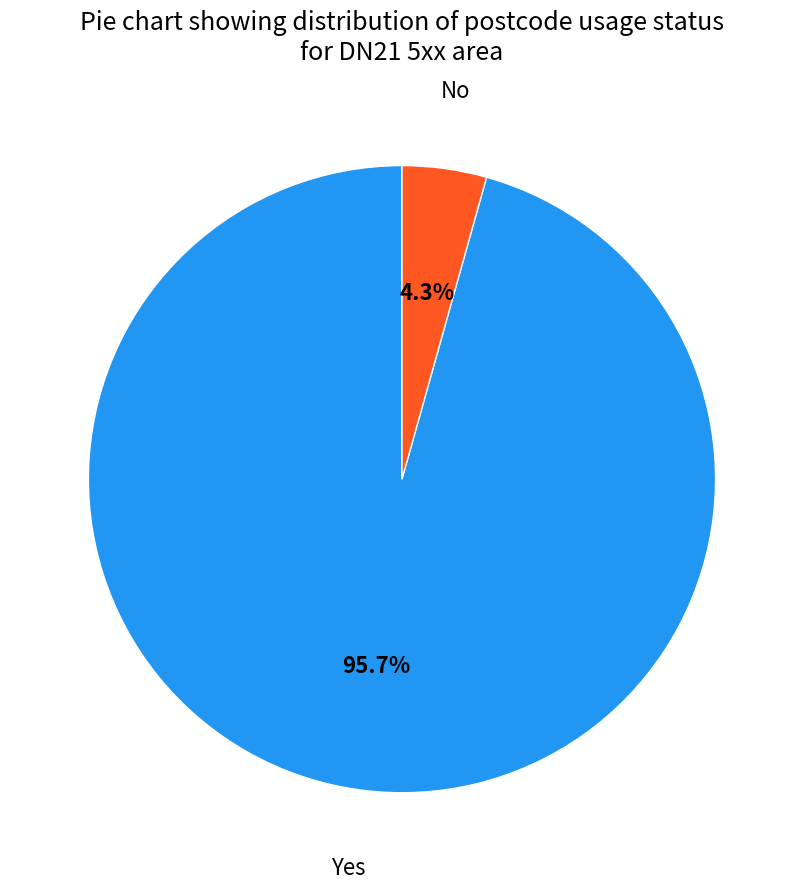

Count the number of slices in the pie.

2